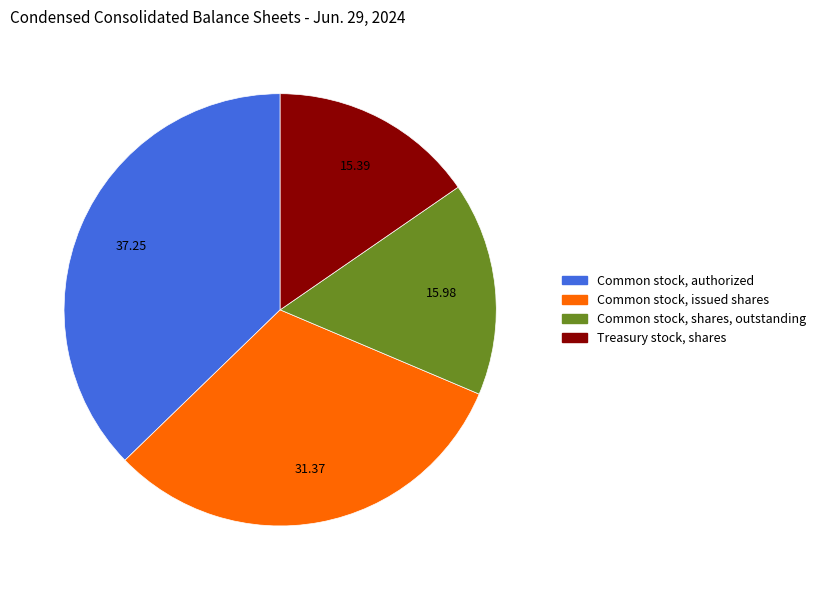

Is there any slice that represents more than half of the pie?

No